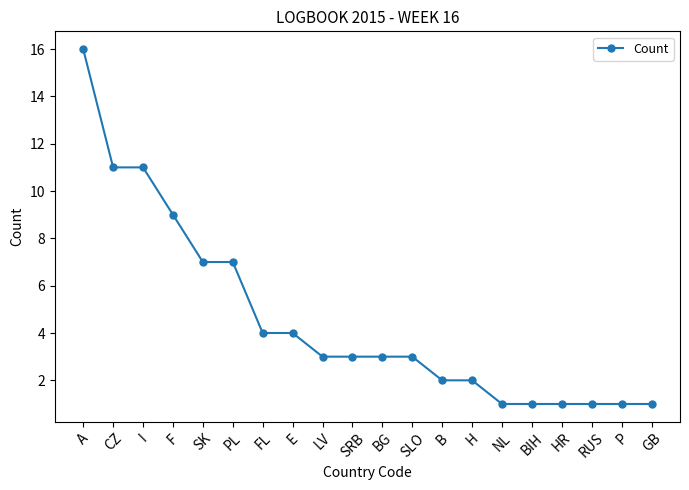

What is the sum of all values?

91